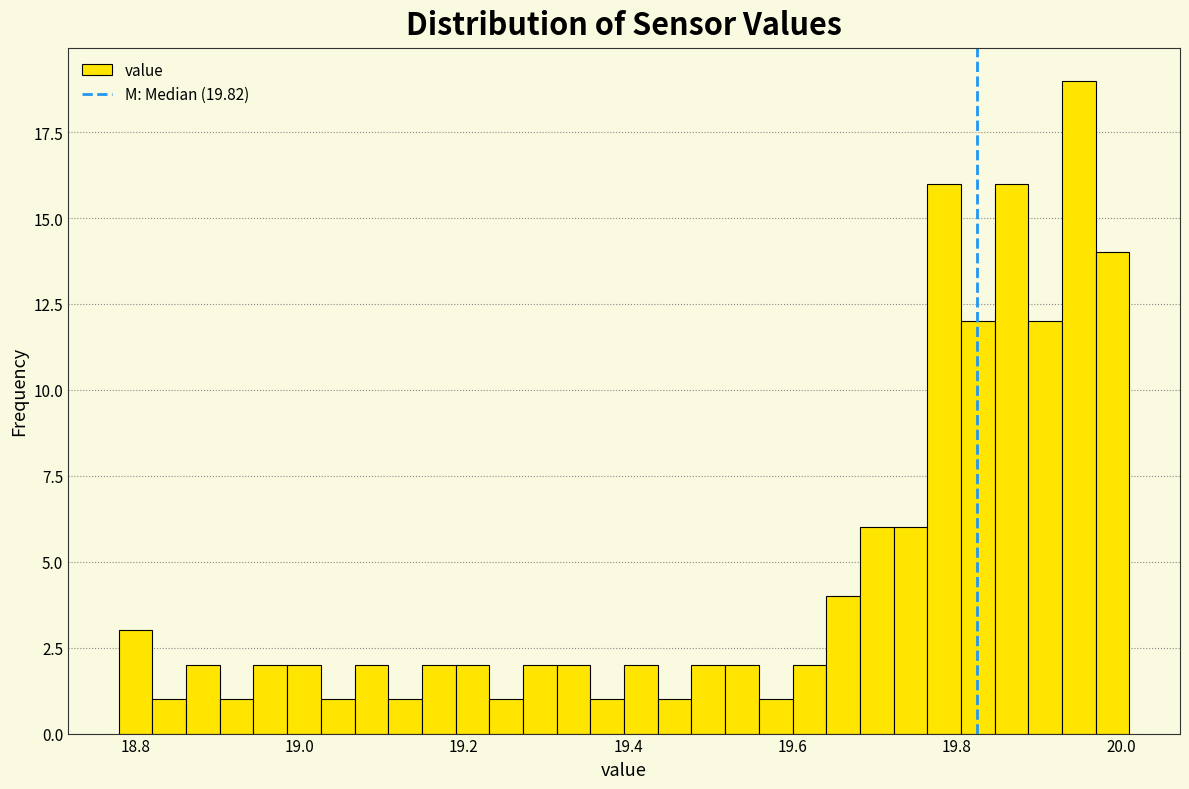

Around what value on the x-axis is the tallest bar? Give the approximate position of its centre, as read against the axis.

19.94